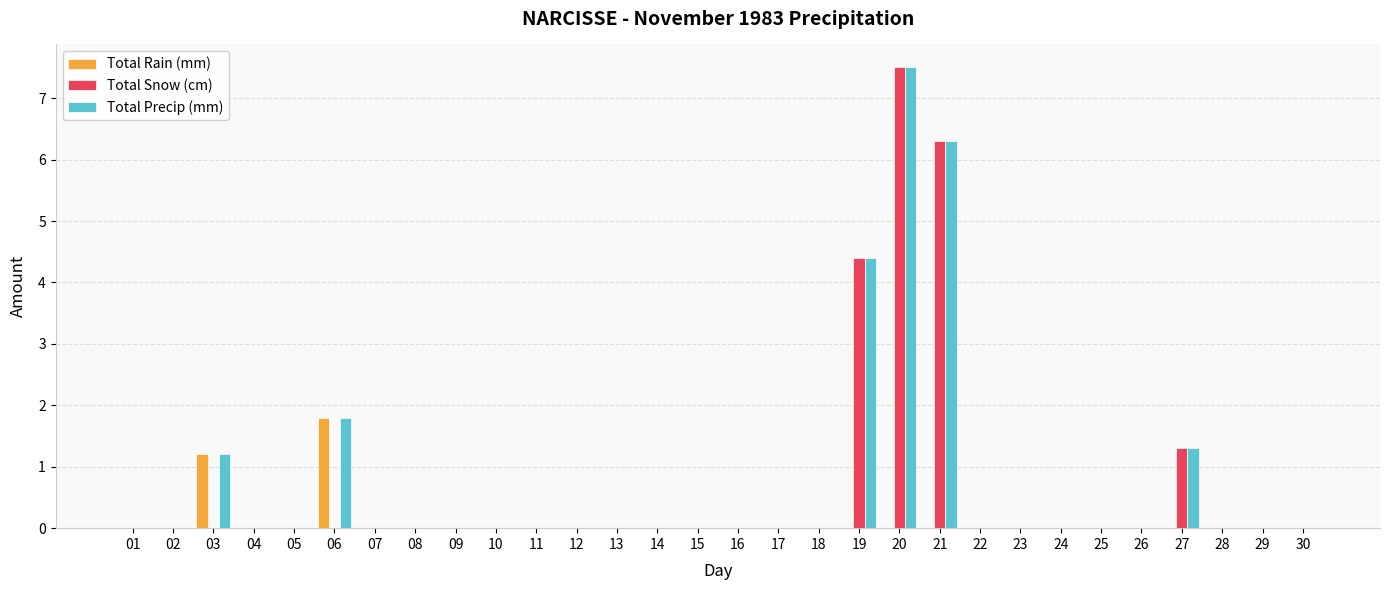

What is the average value of the Total Rain (mm) series?

0.1